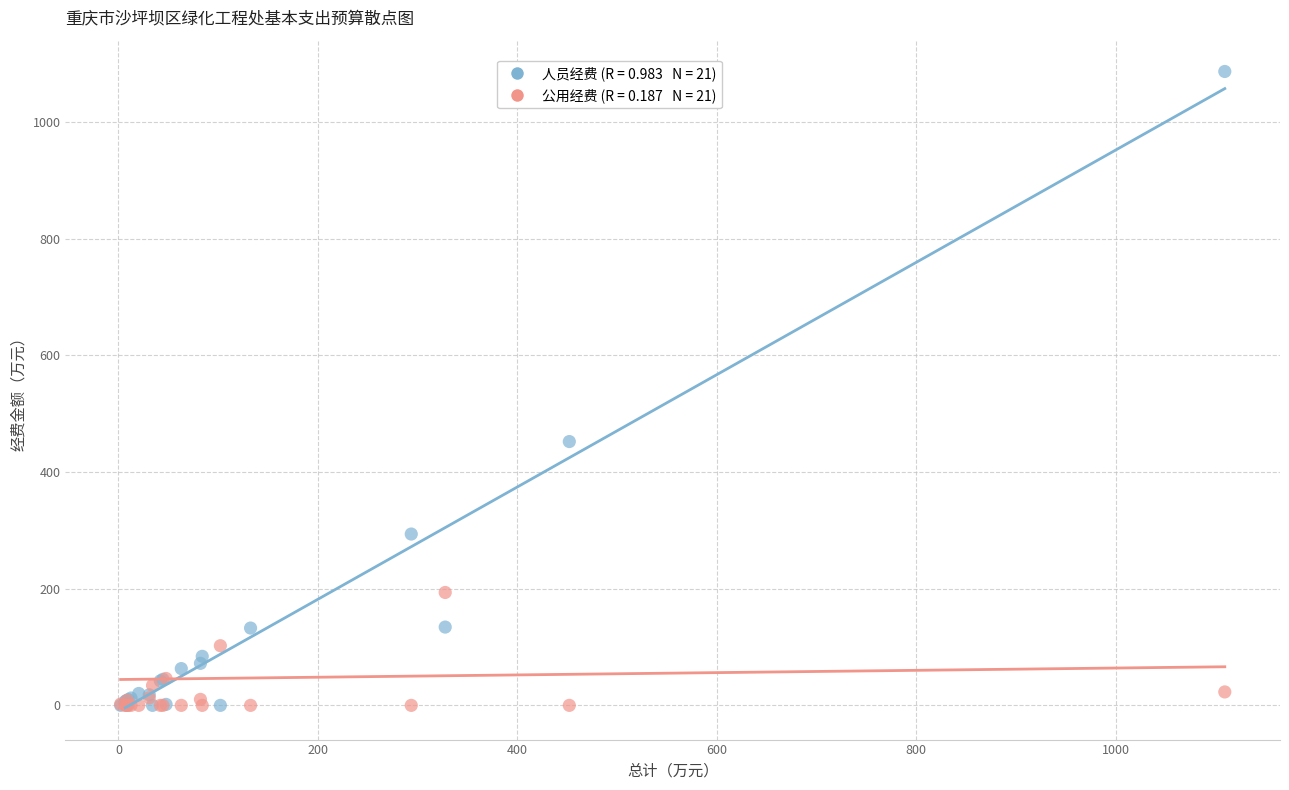

Across all series, what Y value is closest to 543?

452.1